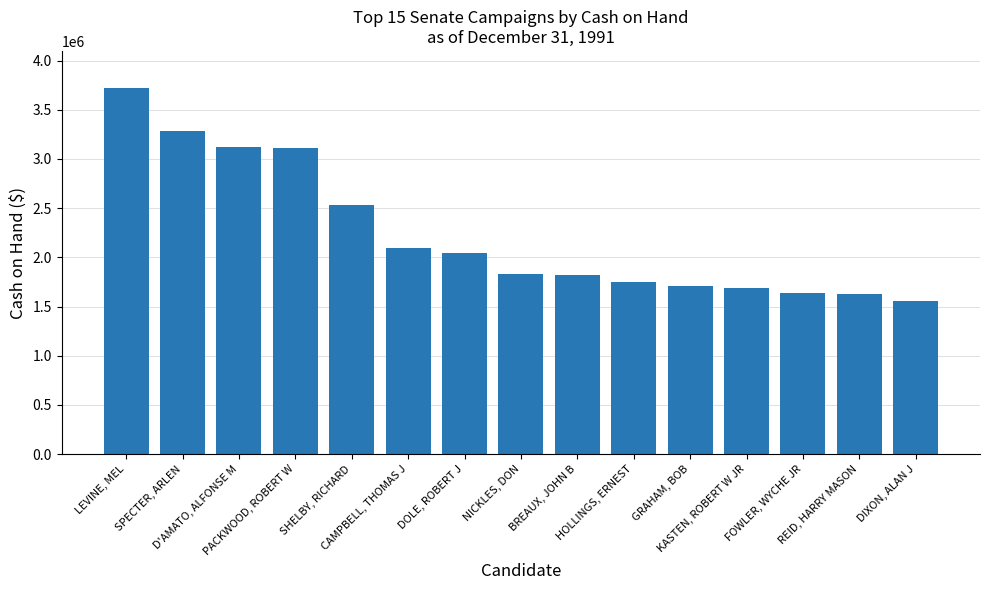

What is the sum of all values?

33551449